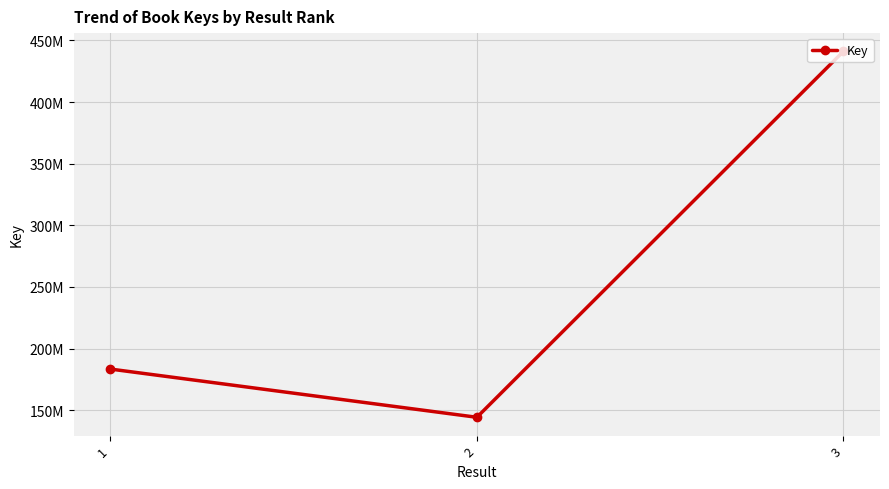

Where is the data nearest to the value 292683809?

1